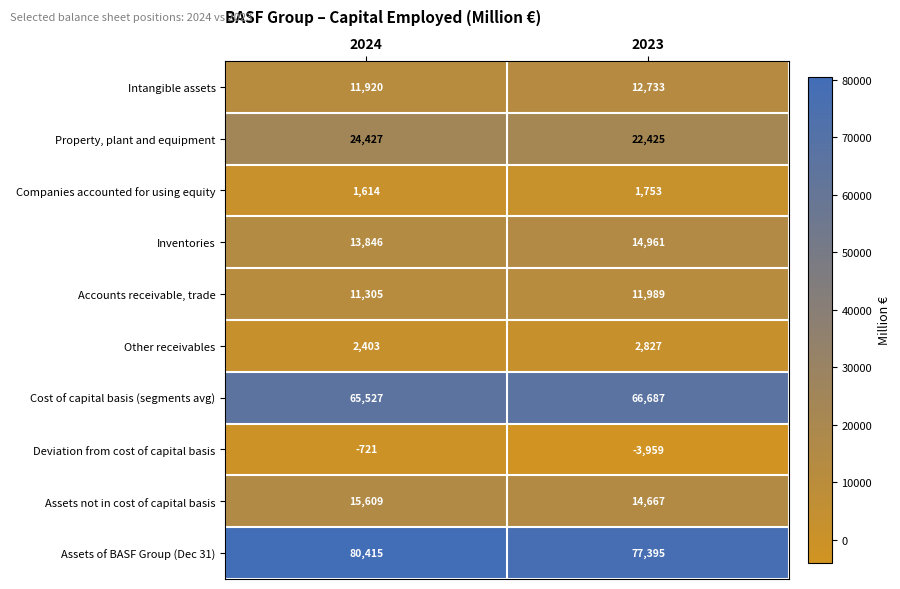

Which series has the largest total across all categories?

Assets of BASF Group (Dec 31)